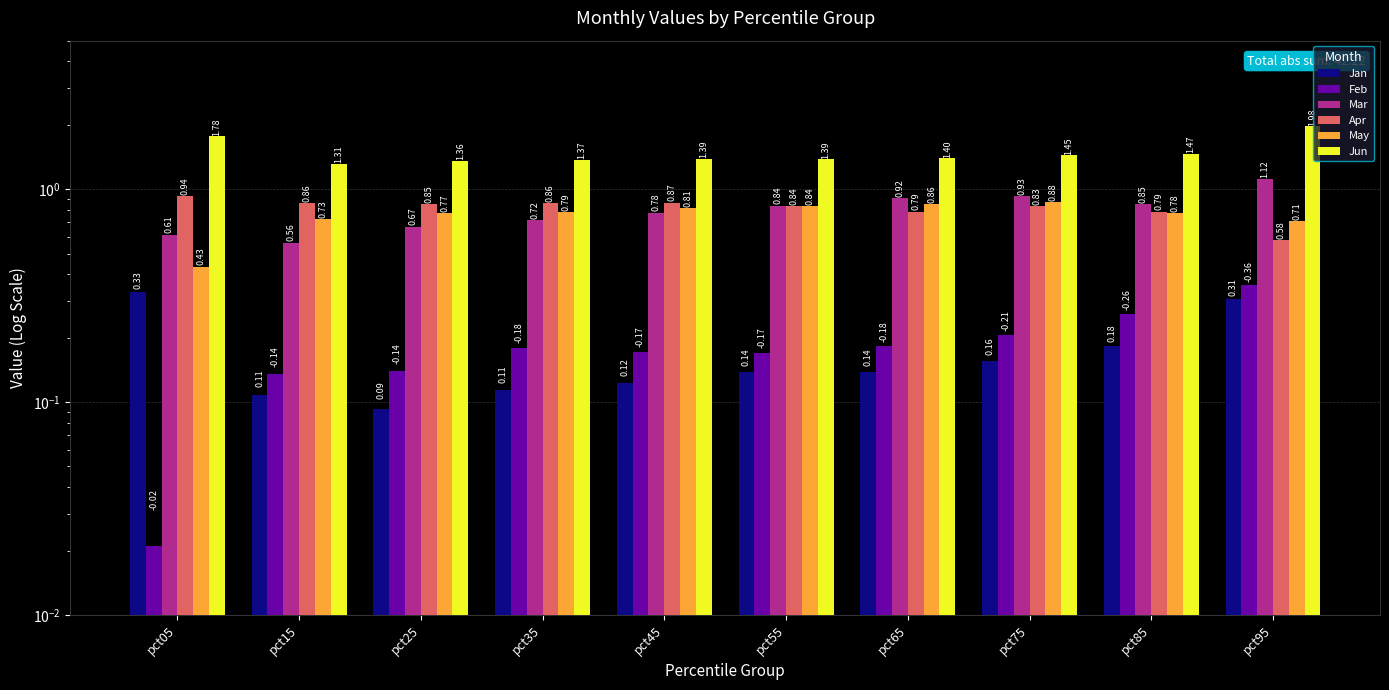

What is the total value across all series at pct45?

4.1